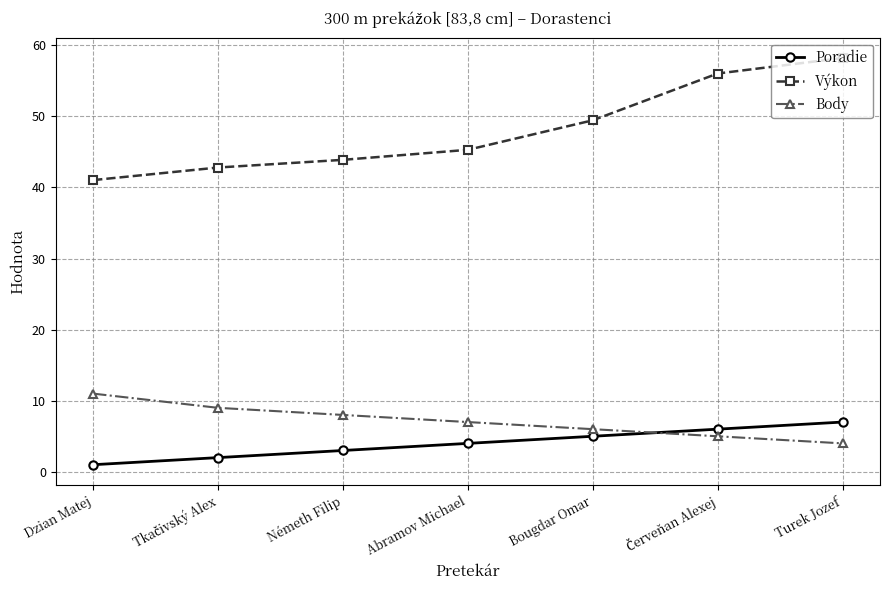

At which label does Body reach its peak?

Dzian Matej